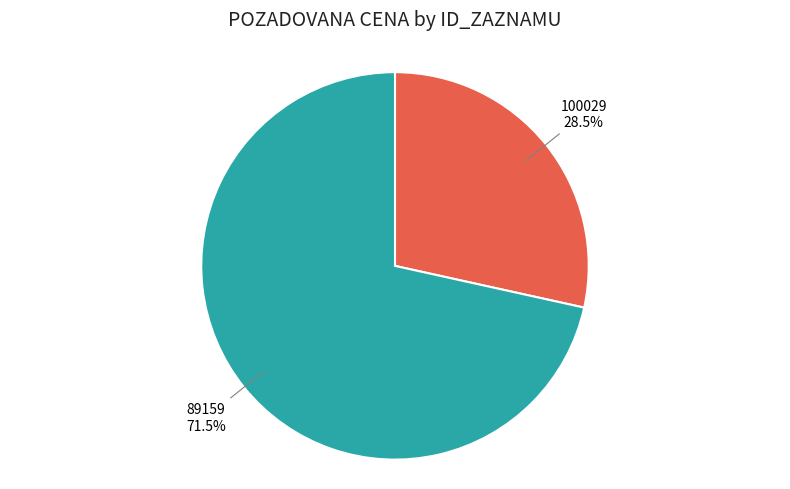

Which category has the smallest portion of the pie?

100029